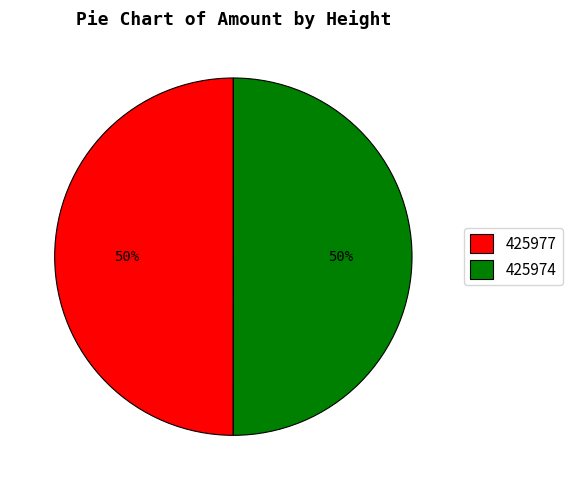

Do 425974 and 425977 together represent more than half of the pie?

Yes